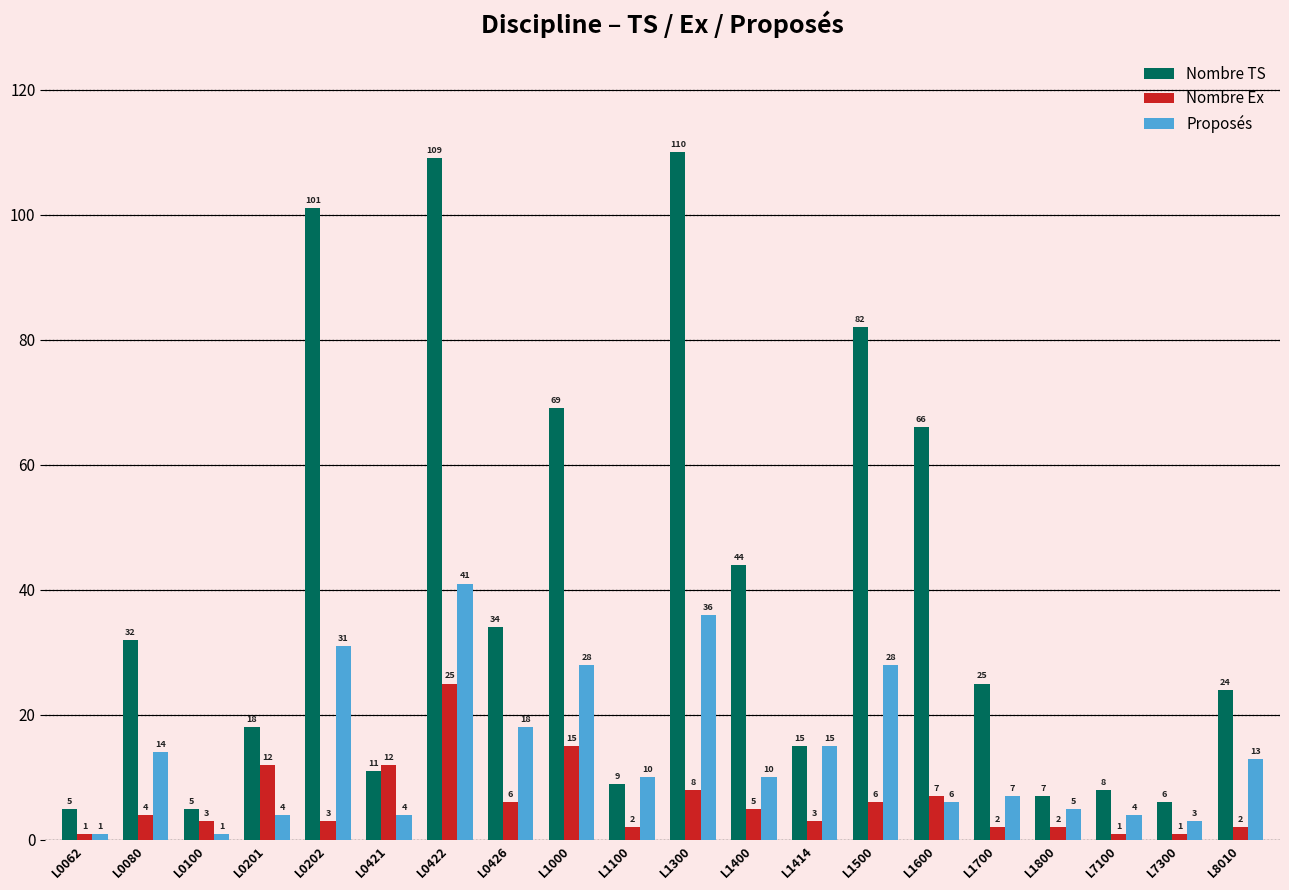

What is the value of the Proposés bar at the 9th from the left?

28